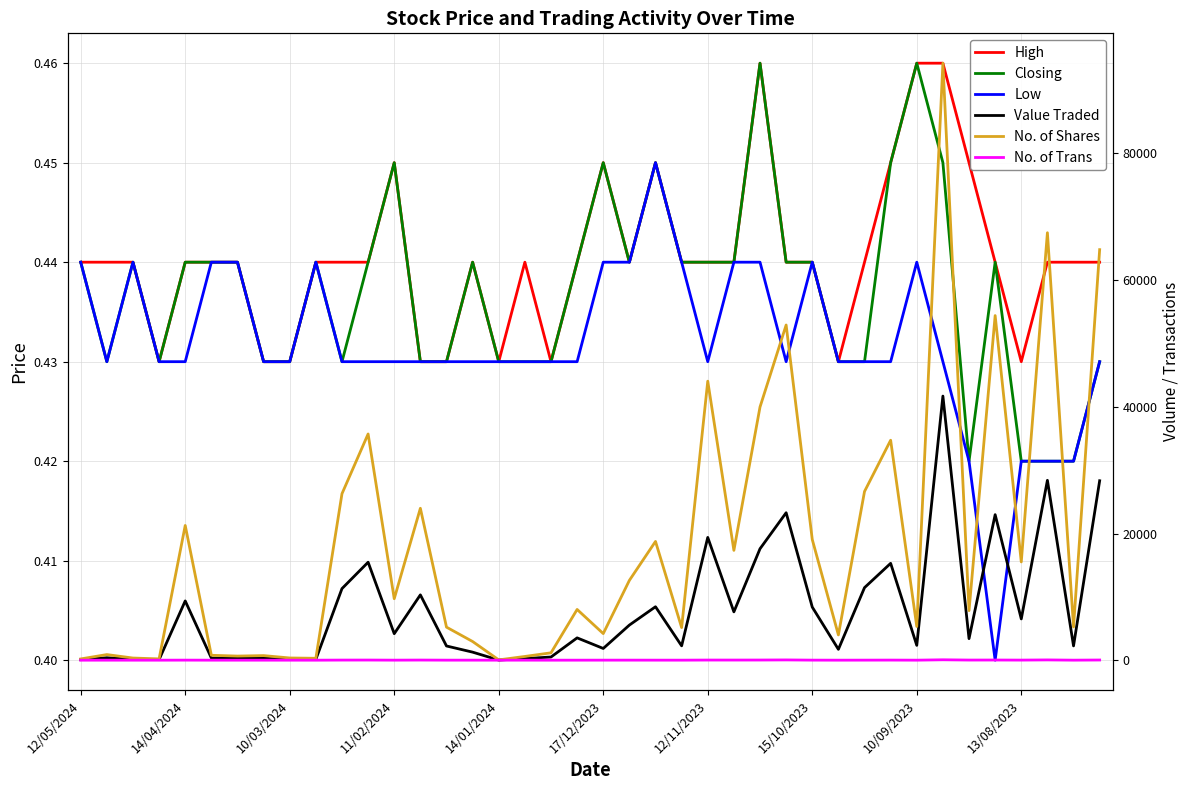

What position from the right is 37?

3